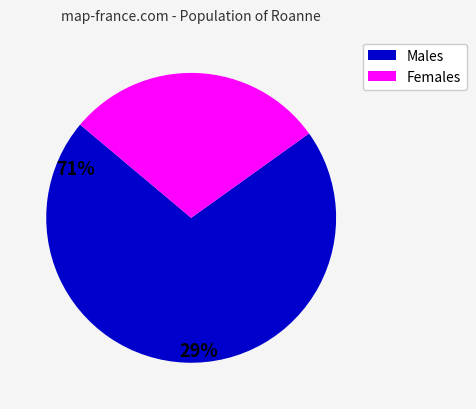

Does any single category account for the majority?

Yes